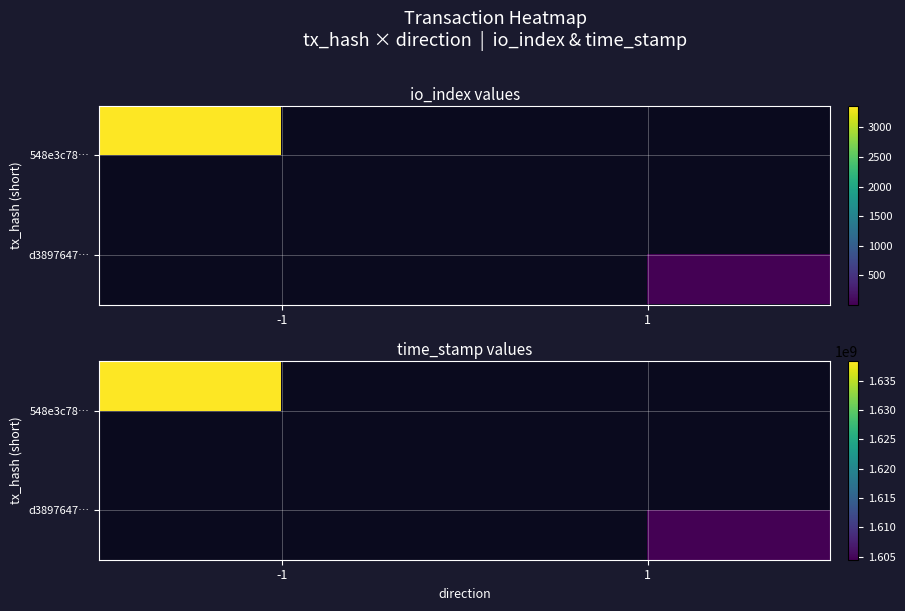

Which category has the highest value in the d3897647… series?

1